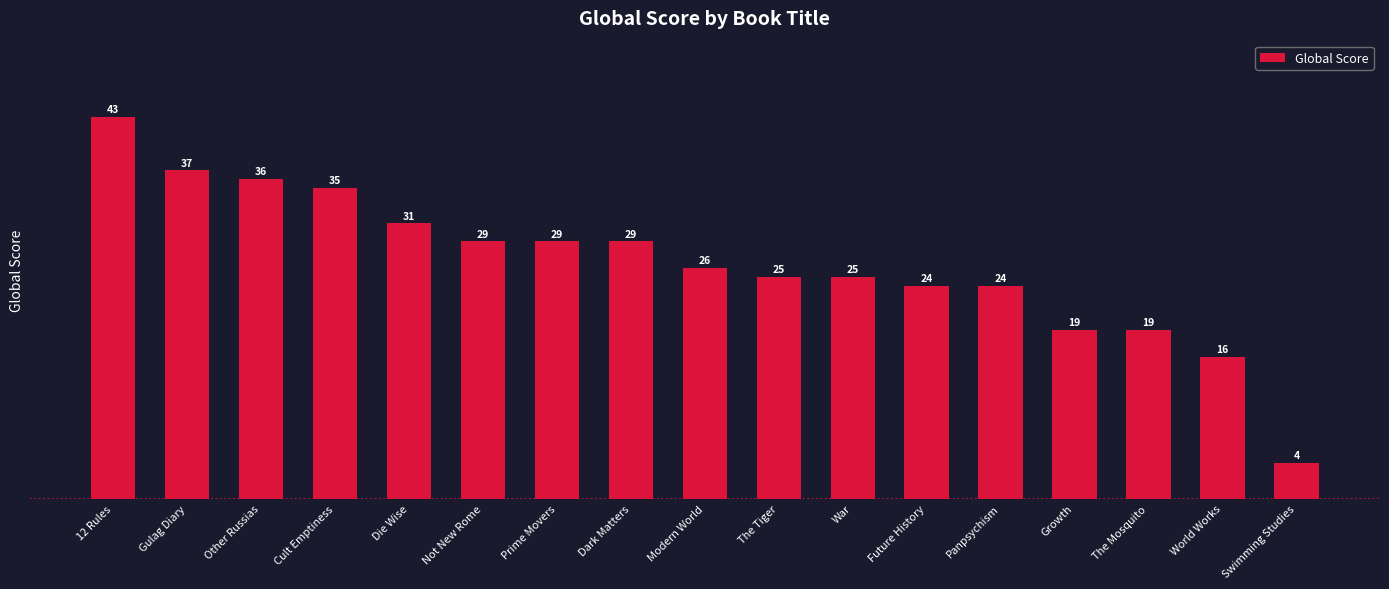

Are the bars grouped side by side (vs. stacked)?

No